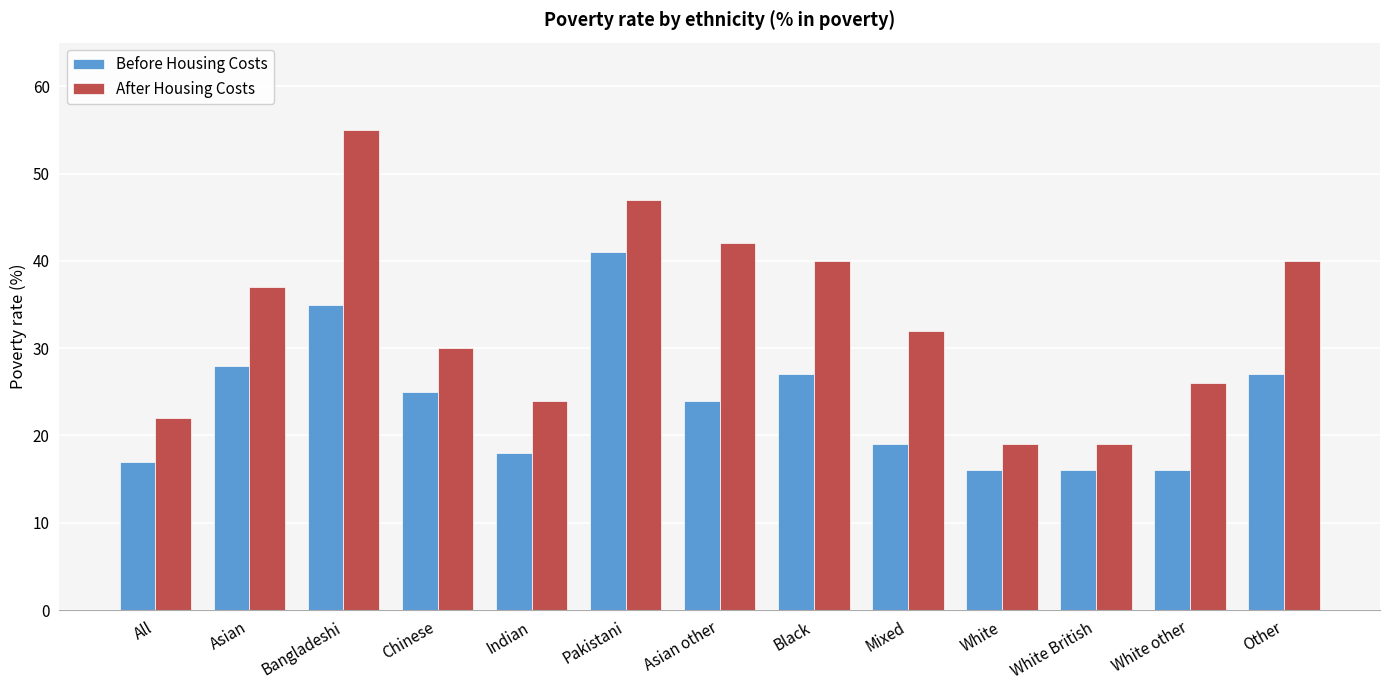

What is the average value of the Before Housing Costs series?

24